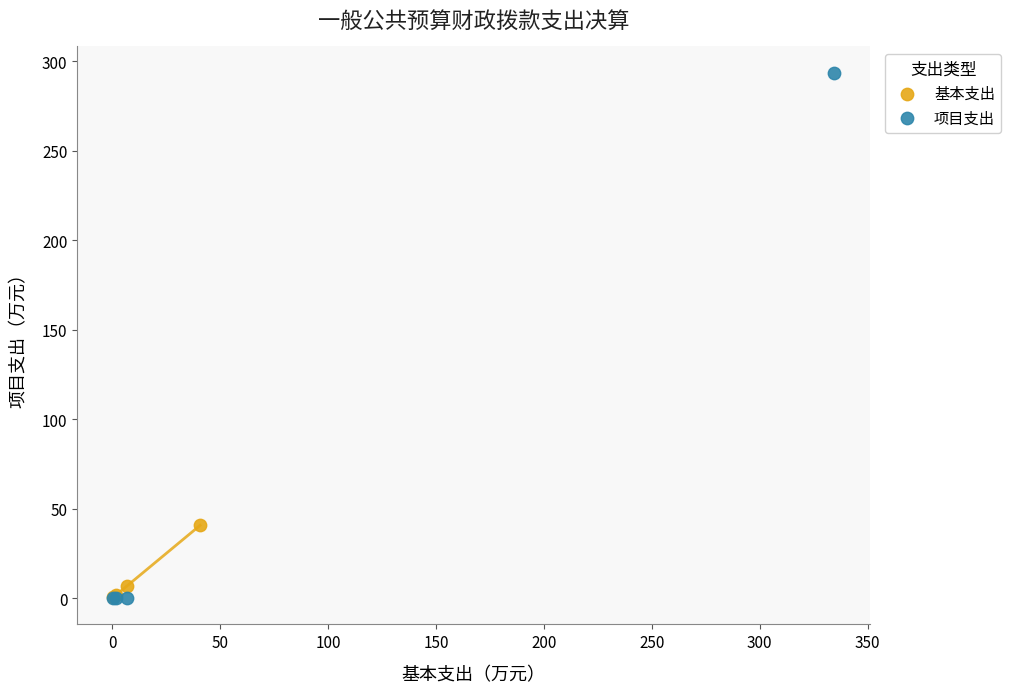

What are all the series names shown in the legend?

基本支出, 项目支出